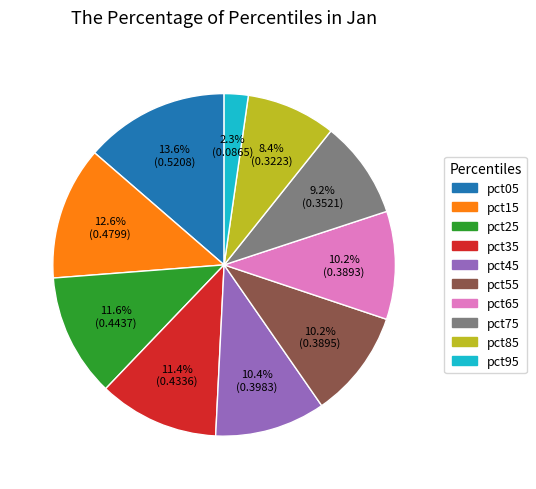

Does pct95 account for over 50% of the chart?

No